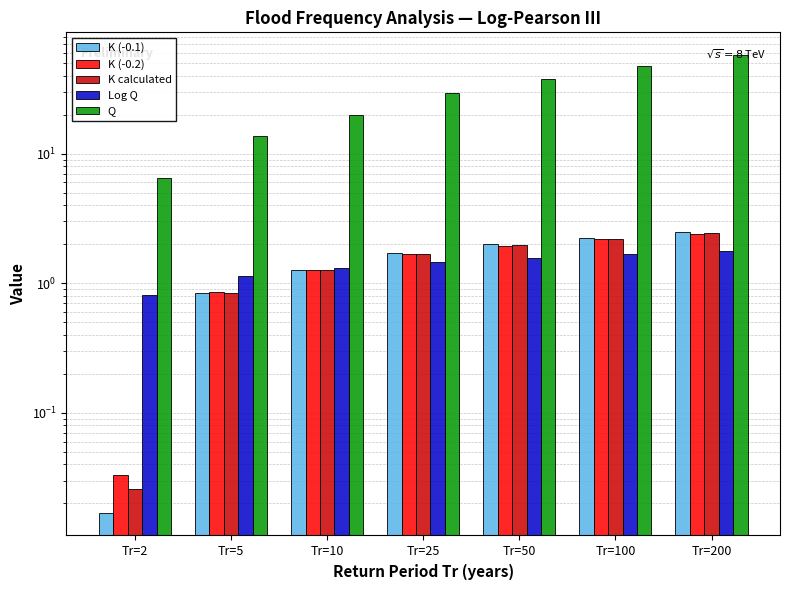

What is the difference between the maximum and minimum values in the Log Q series?

0.9